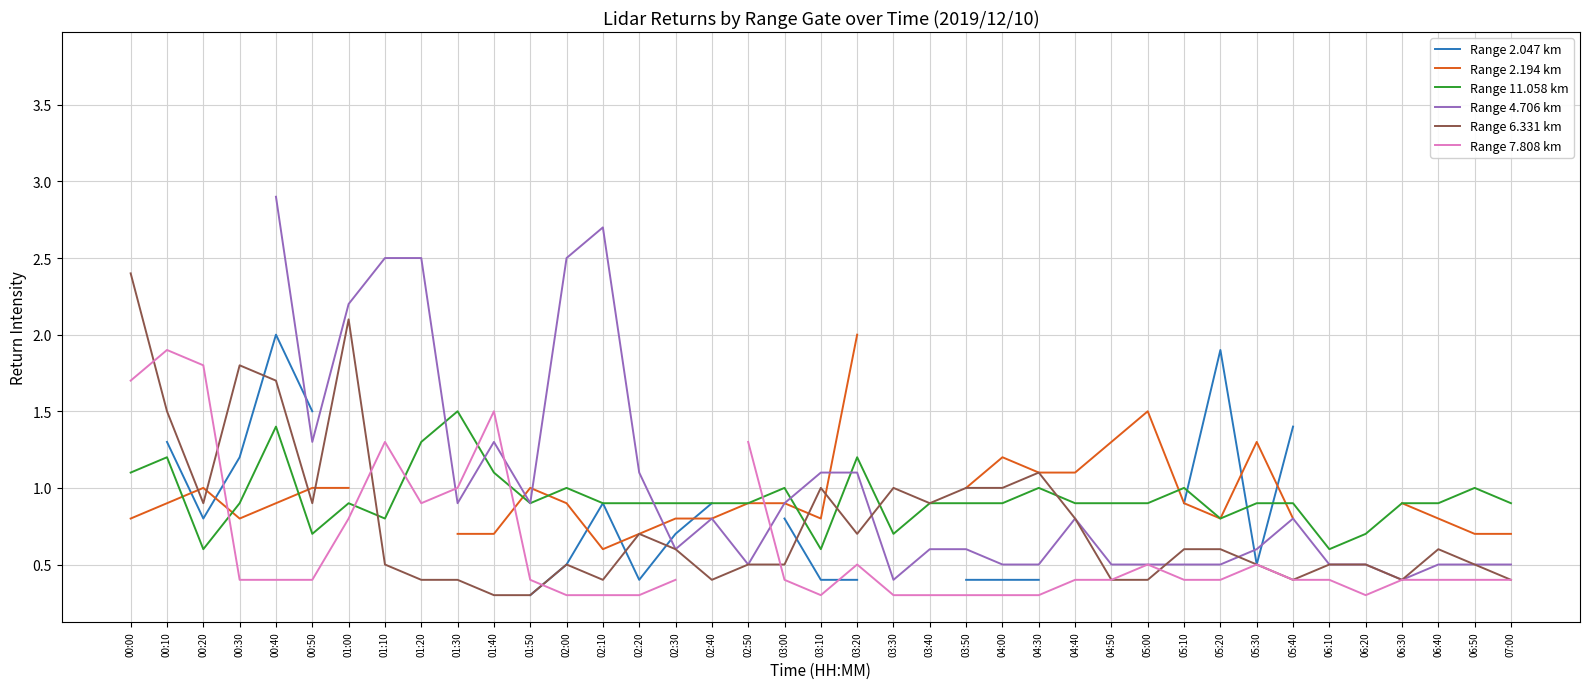

The value of Range 11.058 km at 01:00 is 0.9. True or false?

True